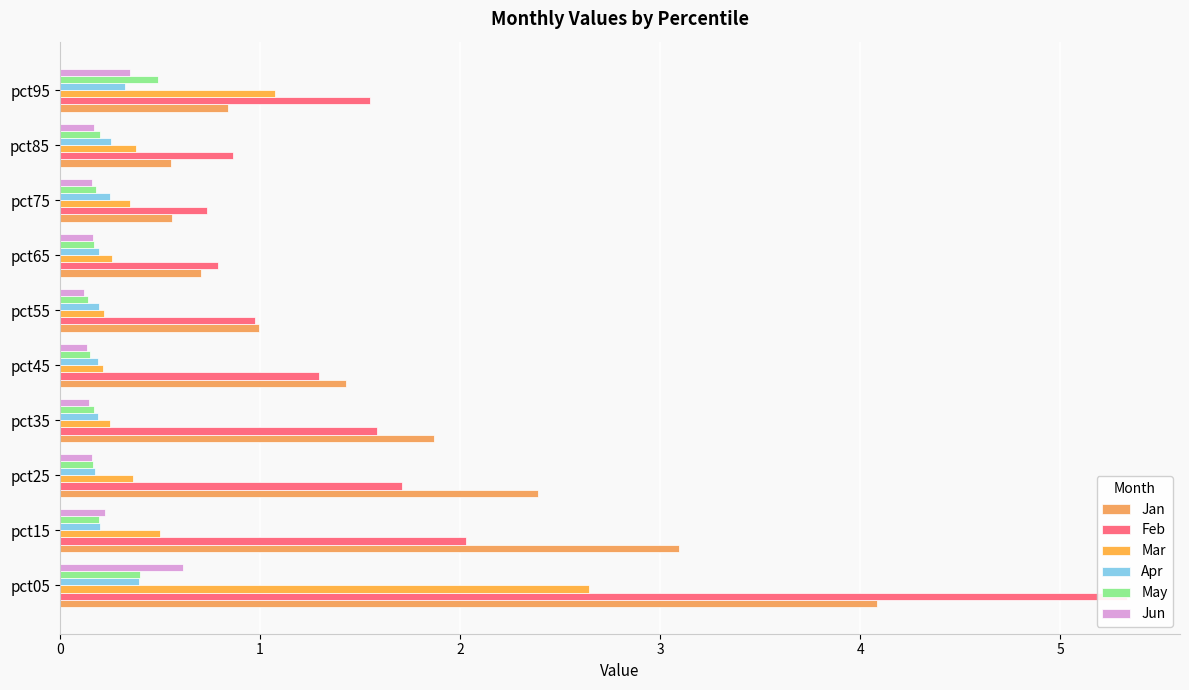

Which series has the largest total across all categories?

Feb